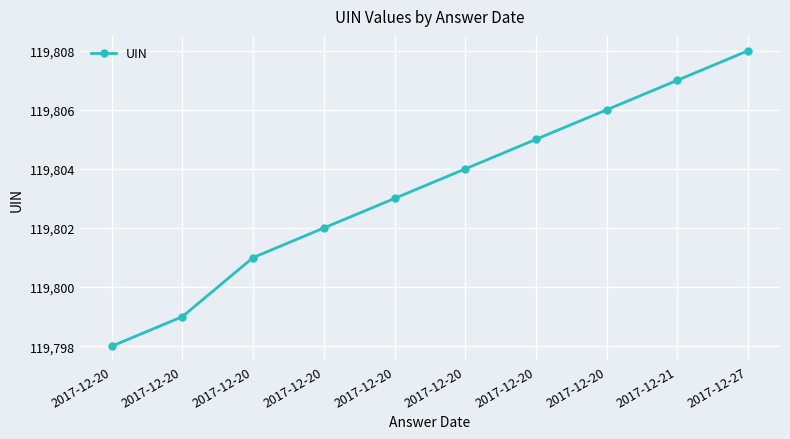

Rank the categories by value from highest to lowest.

2017-12-27, 2017-12-21, 2017-12-20, 2017-12-20, 2017-12-20, 2017-12-20, 2017-12-20, 2017-12-20, 2017-12-20, 2017-12-20